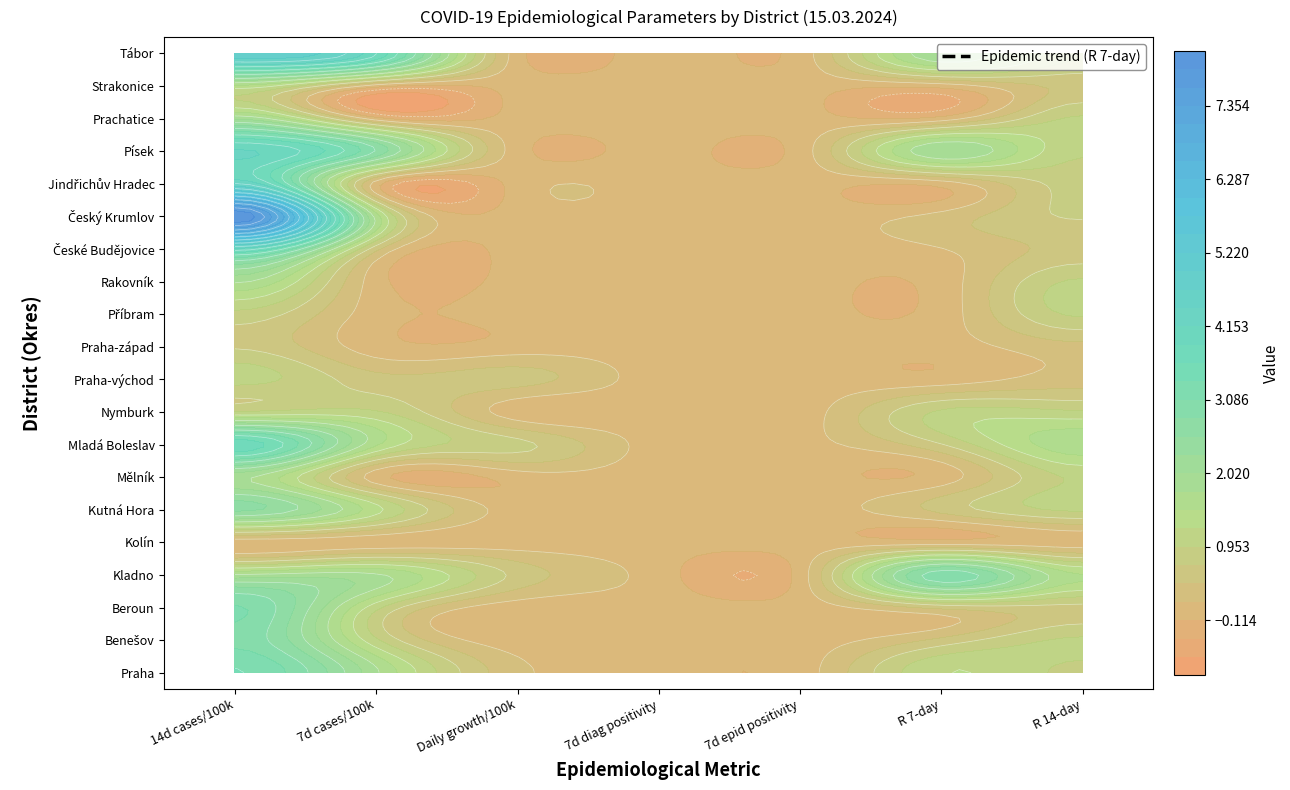

Reading left to right, transcribe all the data shown in this chart.

Praha: 0=3.4	1=1.8	2=0.2	3=0.0	4=0.0	5=1.2	6=0.9
Benešov: 0=3.0	1=1.0	2=0.0	3=0.0	4=0.0	5=0.5	6=1.0
Beroun: 0=3.1	1=1.0	2=0.0	3=0.0	4=0.0	5=0.5	6=0.6
Kladno: 0=1.8	1=1.8	2=0.6	3=0.0	4=0.0	5=3.0	6=1.5
Kolín: 0=0.0	1=0.0	2=0.0	3=0.0	4=0.0	5=0.0	6=0.0
Kutná Hora: 0=2.6	1=1.3	2=0.0	3=0.1	4=0.0	5=0.5	6=1.0
Mělník: 0=1.8	1=0.0	2=0.0	3=0.0	4=0.0	5=0.0	6=1.0
Mladá Boleslav: 0=3.8	1=1.5	2=0.8	3=0.0	4=0.0	5=0.7	6=1.7
Nymburk: 0=1.0	1=1.0	2=0.0	3=0.0	4=0.0	5=1.0	6=1.0
Praha-východ: 0=1.1	1=0.5	2=0.5	3=0.0	4=0.0	5=0.0	6=0.3
Praha-západ: 0=0.7	1=0.0	2=0.0	3=0.0	4=0.0	5=0.0	6=0.3
Příbram: 0=0.9	1=0.0	2=0.0	3=0.0	4=0.0	5=0.0	6=1.0
Rakovník: 0=1.8	1=0.0	2=0.0	3=0.0	4=0.0	5=0.0	6=1.0
České Budějovice: 0=4.1	1=0.5	2=0.0	3=0.0	4=0.0	5=0.1	6=0.5
Český Krumlov: 0=8.2	1=1.6	2=0.0	3=0.0	4=0.0	5=0.2	6=0.7
Jindřichův Hradec: 0=4.4	1=0.0	2=0.0	3=0.0	4=0.0	5=0.0	6=0.8
Písek: 0=4.2	1=2.8	2=0.0	3=0.0	4=0.0	5=2.0	6=1.0
Prachatice: 0=2.0	1=0.0	2=0.0	3=0.0	4=0.0	5=0.0	6=1.0
Strakonice: 0=1.4	1=0.0	2=0.0	3=0.0	4=0.0	5=0.0	6=0.5
Tábor: 0=4.9	1=3.9	2=0.0	3=0.1	4=0.0	5=2.0	6=1.0